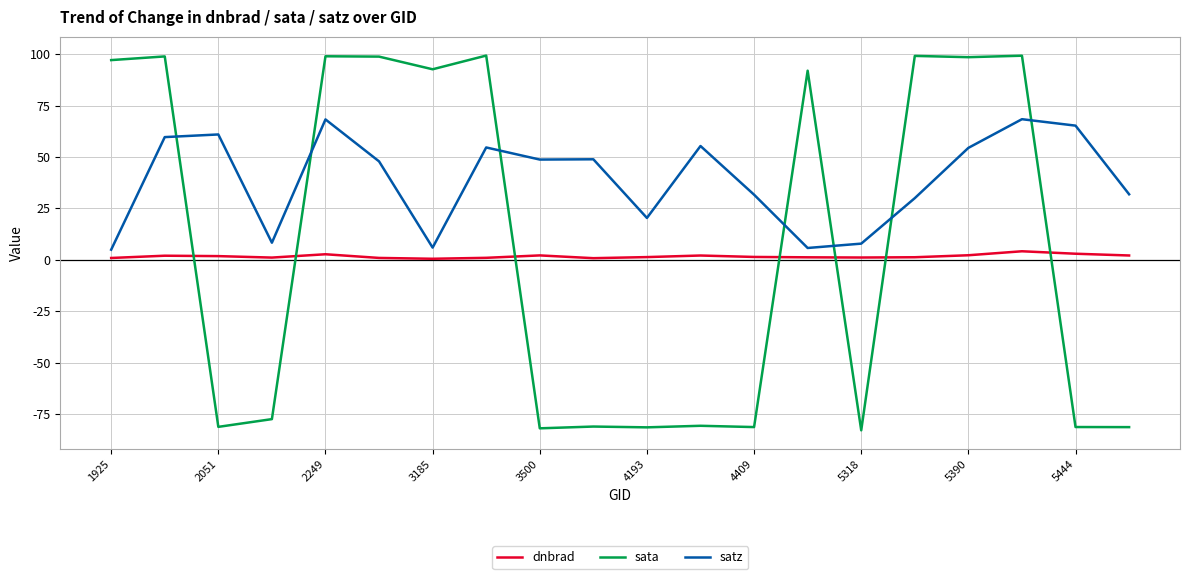

Which series has the largest total across all categories?

satz